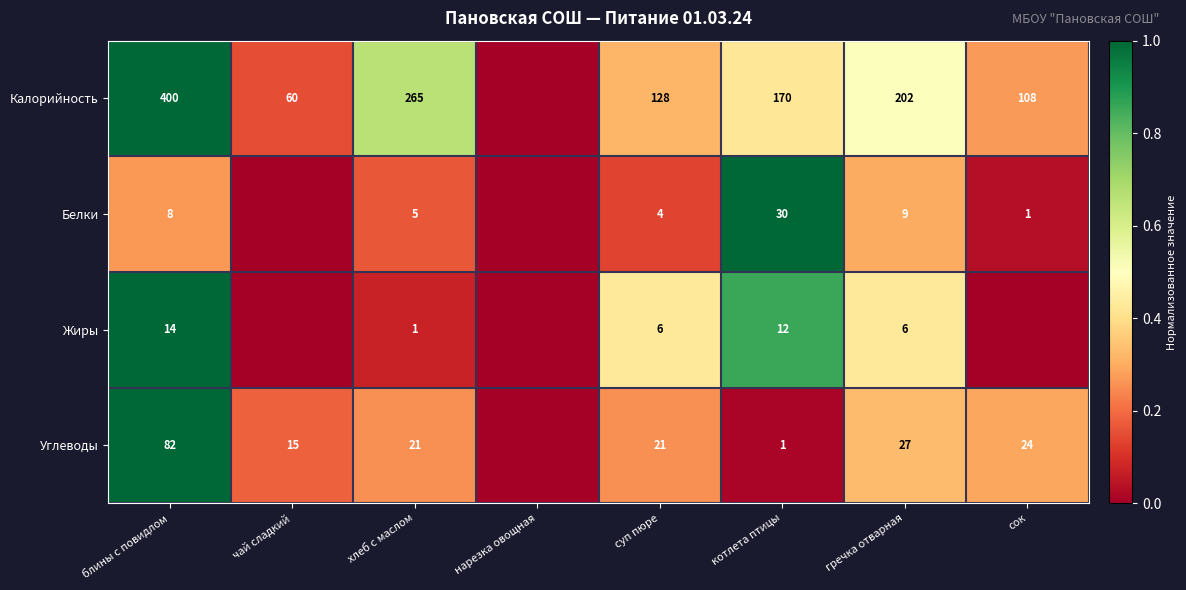

Is it true that Калорийность equals 108 at сок?

True